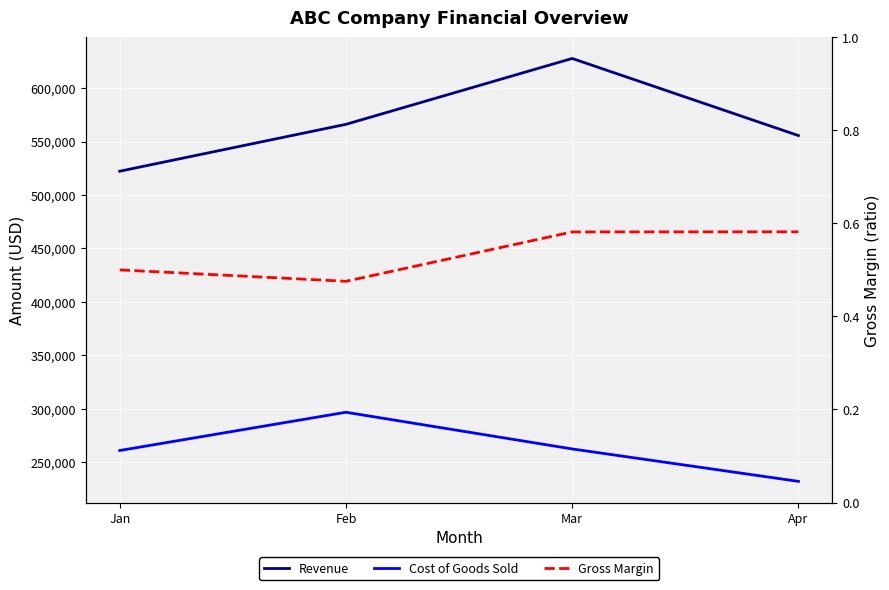

What is the value of the Gross Margin point at the 4th from the left?

0.6